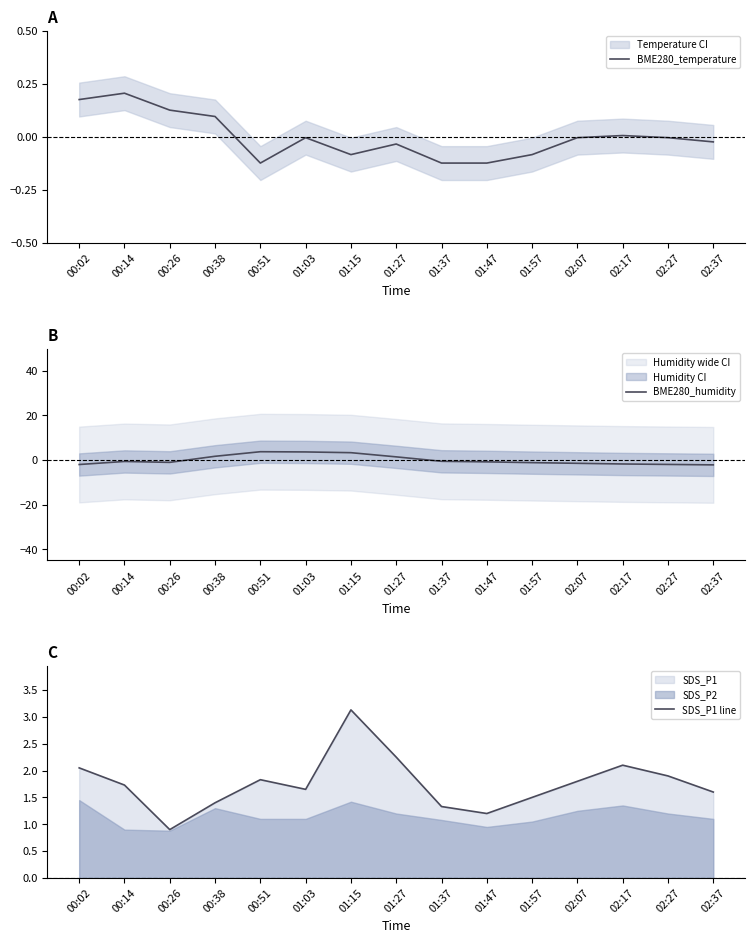

The SDS_P1 line series shows 0.4 at 02:17. True or false?

False